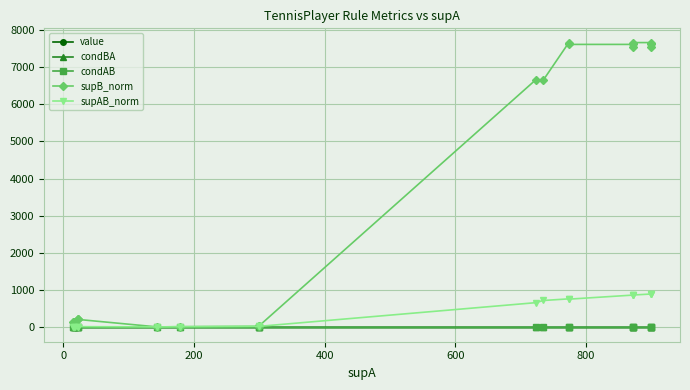

After their last crossing, which series has the higher values: condBA or condAB?

condAB